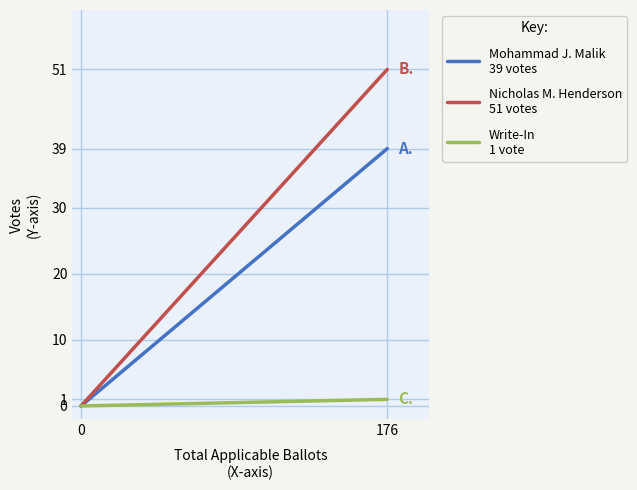

Count the number of categories in the chart.

2